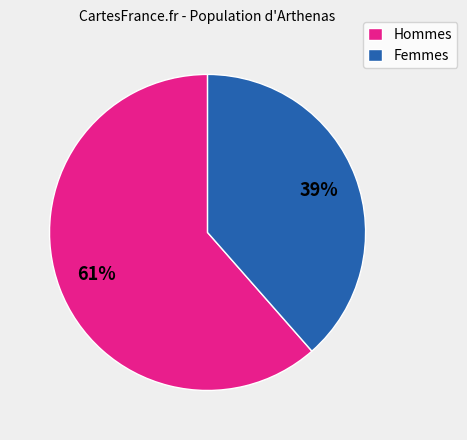

How many segments does this pie chart have?

2